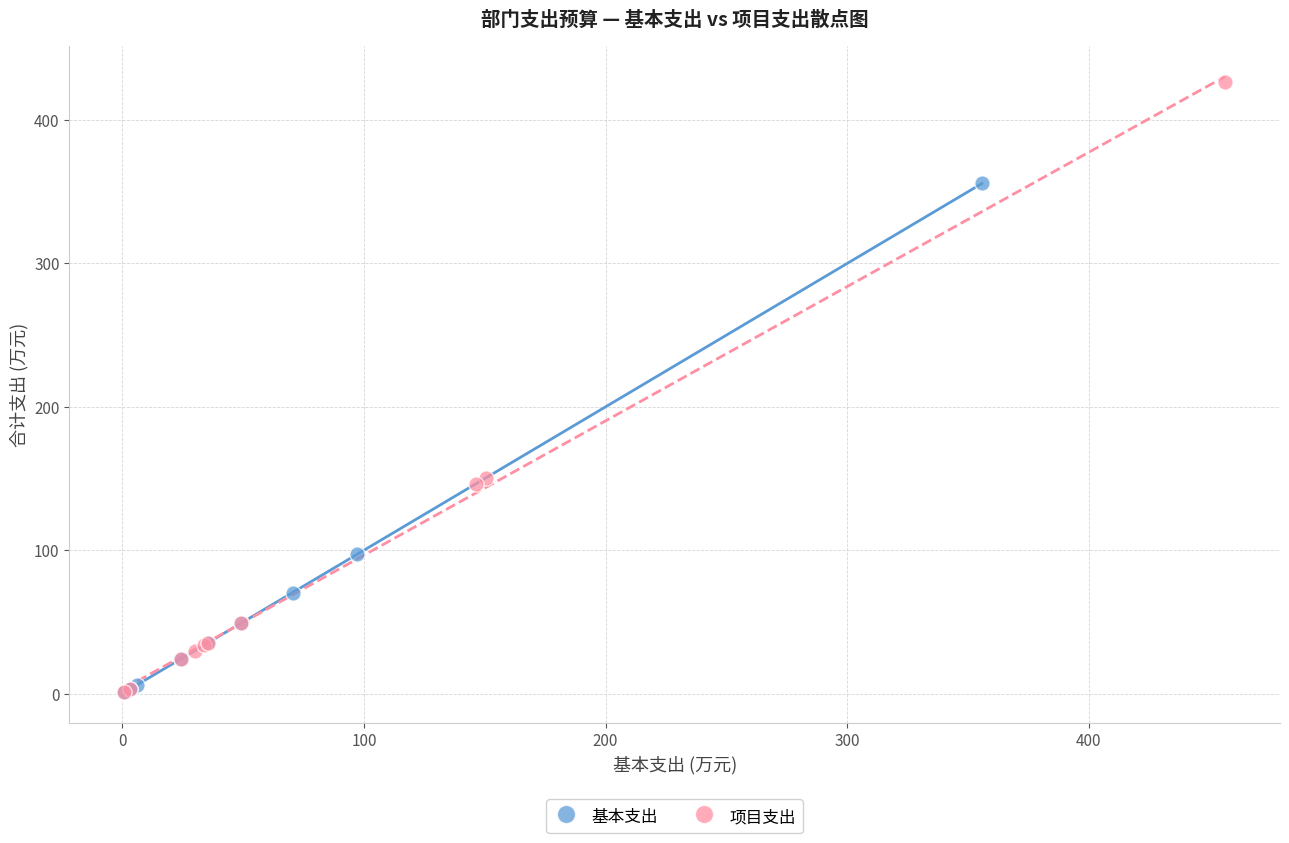

Which series reaches the maximum Y coordinate?

项目支出